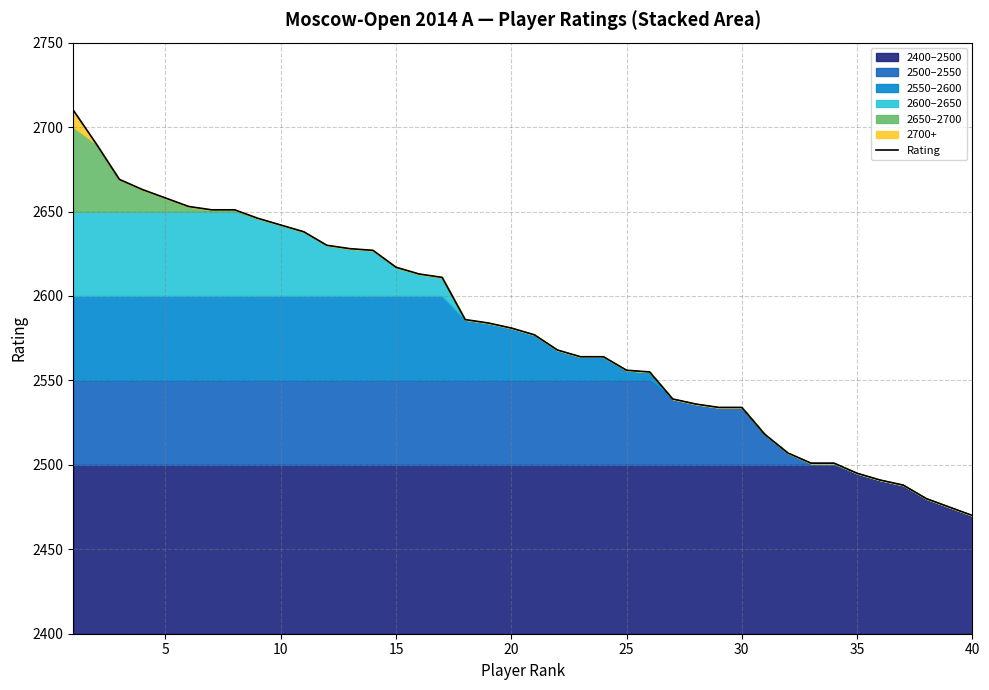

What is the maximum value for Rating?

2710